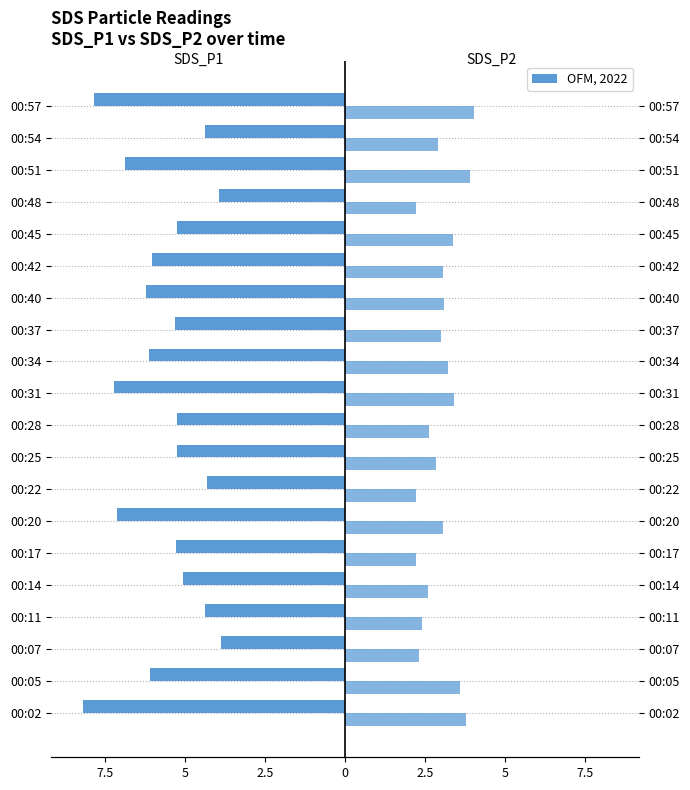

What is the average value of the SDS_P2 series?

3.0